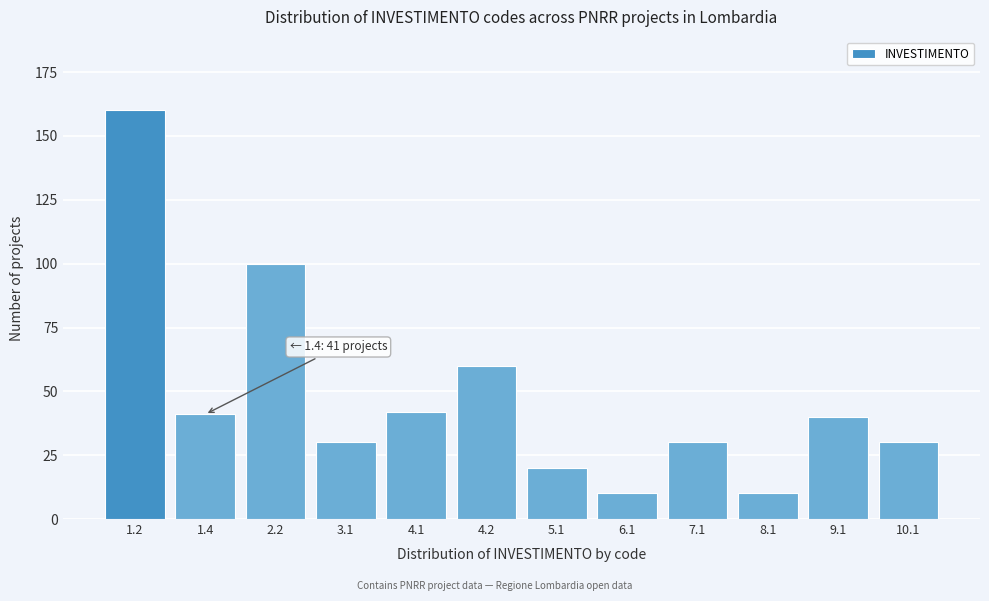

Reading left to right, list all the values displayed in this chart.

160	41	100	30	42	60	20	10	30	10	40	30